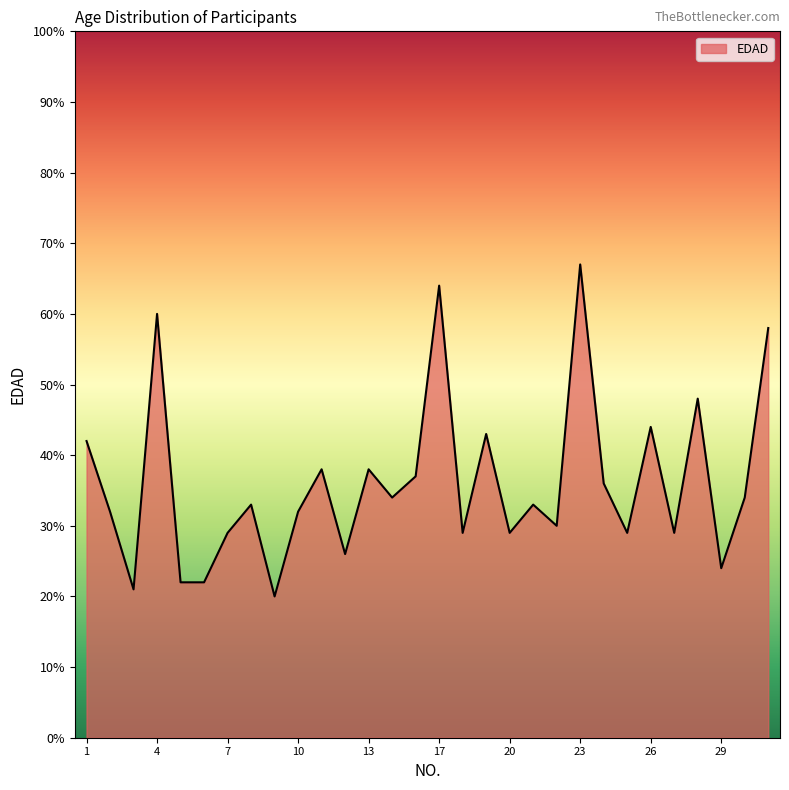

How many interior local peaks (higher than both neighbors) does the data have?

10